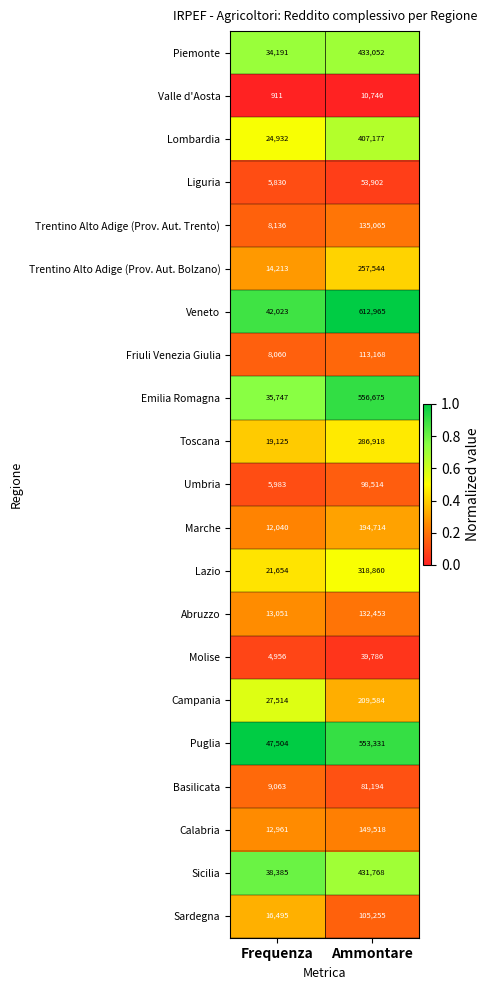

At which category is the sum across all series the highest?

Ammontare